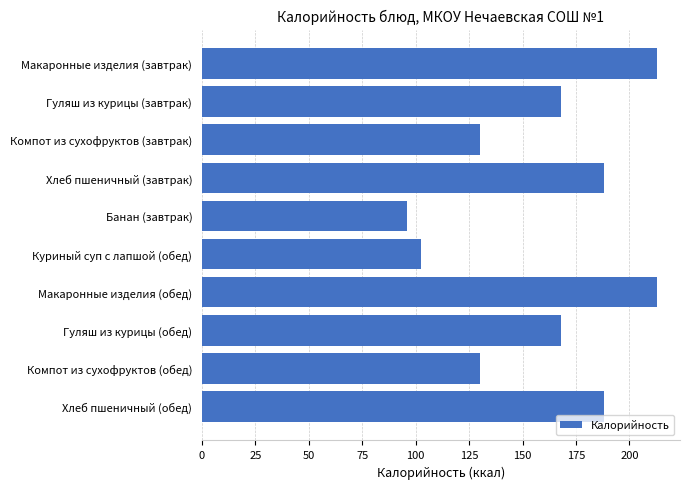

Are the bars grouped side by side (vs. stacked)?

No